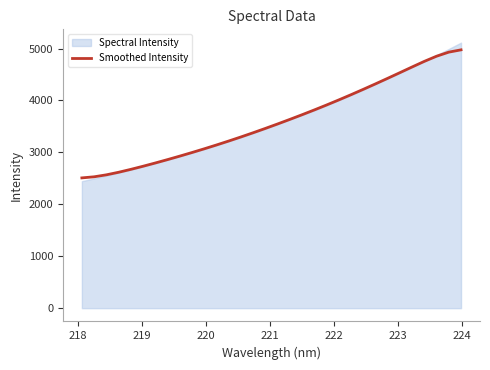

Does the chart have visible grid lines?

No